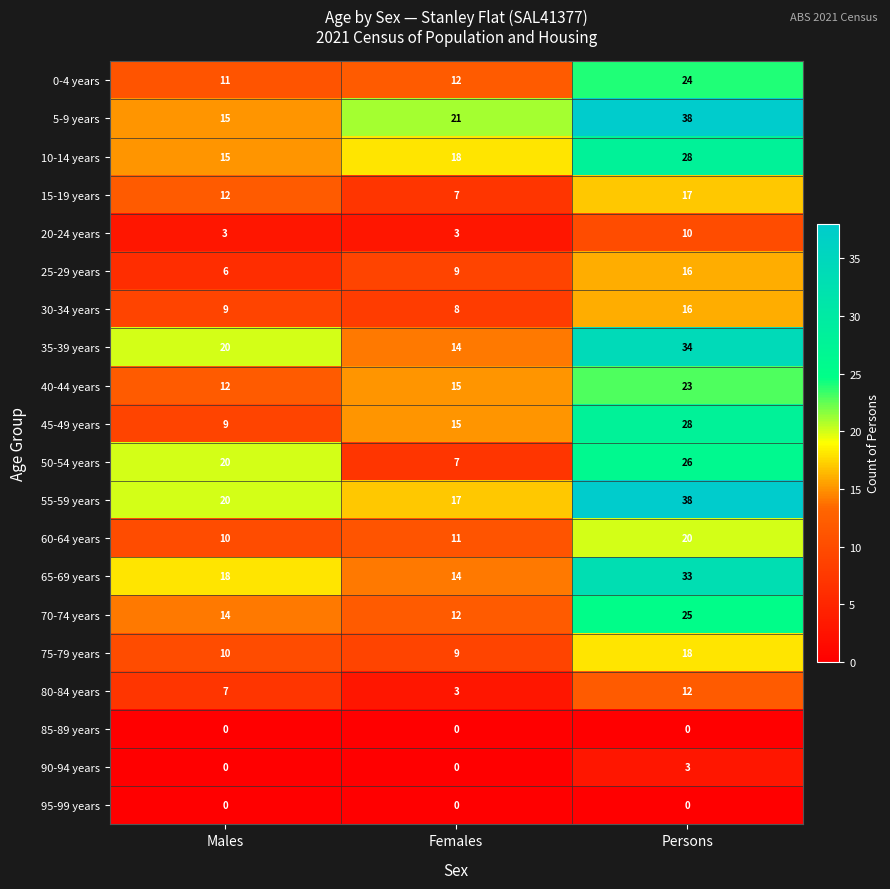

What is the spread (max minus min) of values at Males?

20